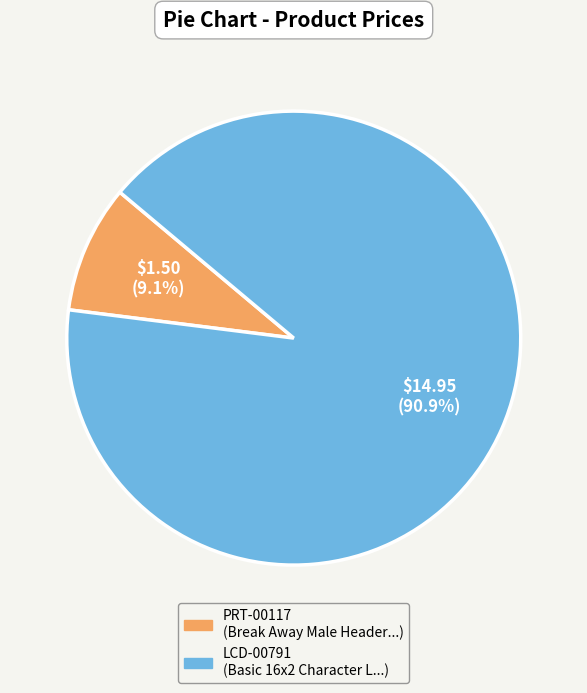

Count the number of slices in the pie.

2